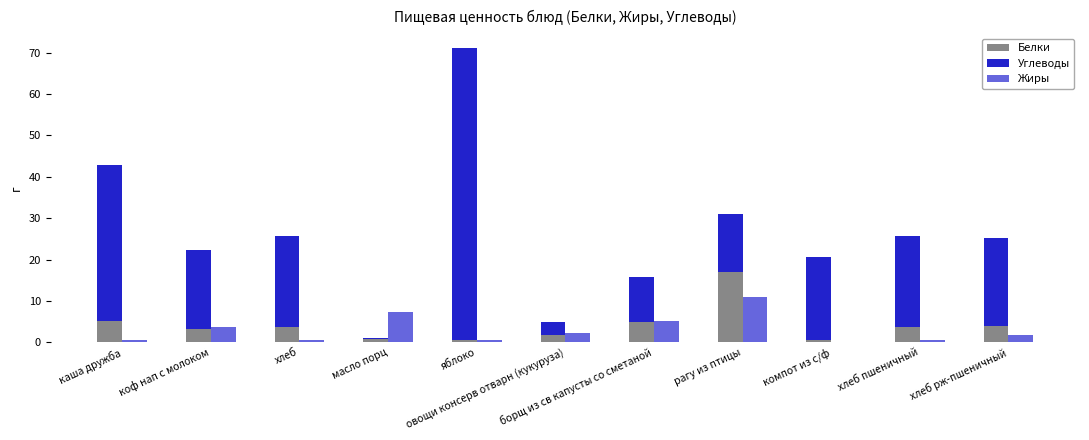

Does the chart contain stacked bars?

No